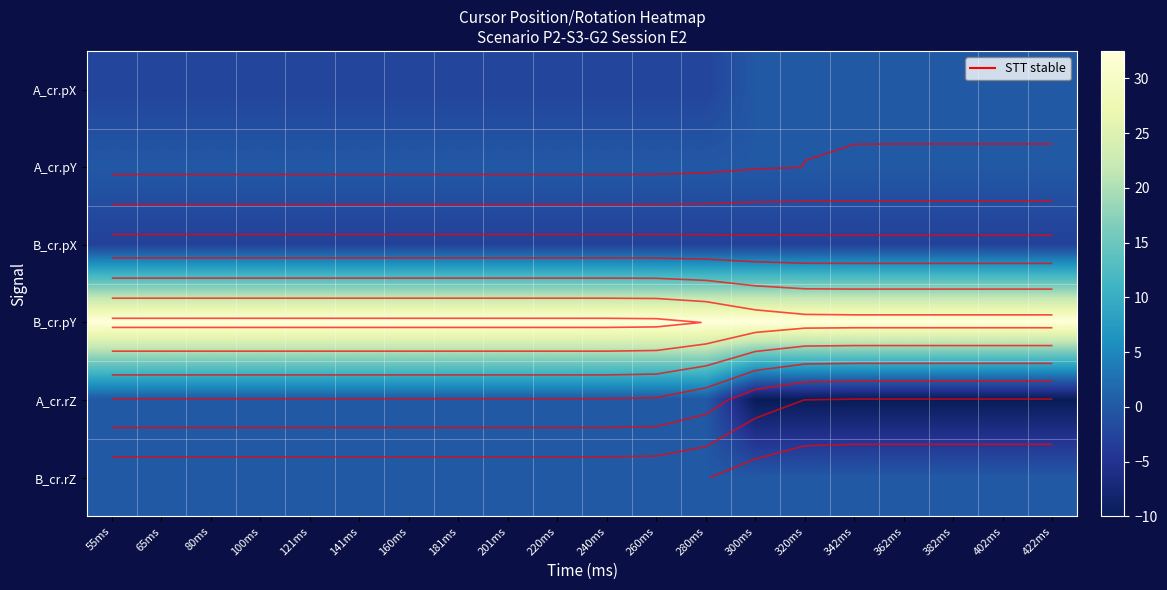

Between 201ms and 240ms, which series saw the biggest shift?

A_cr.pX